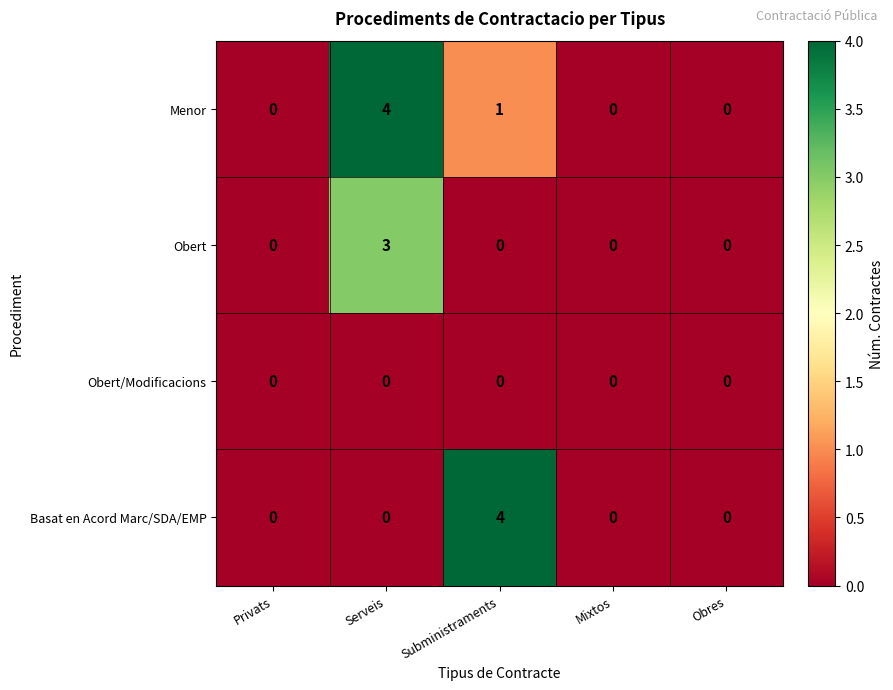

True or false: Menor has a value of 4 at Serveis.

True